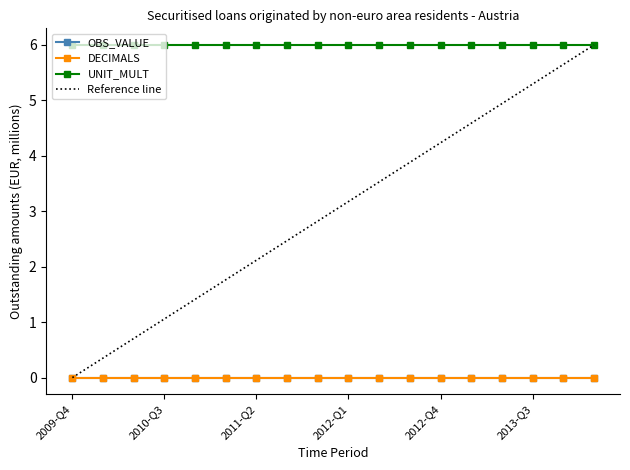

What are all the series names shown in the legend?

OBS_VALUE, DECIMALS, UNIT_MULT